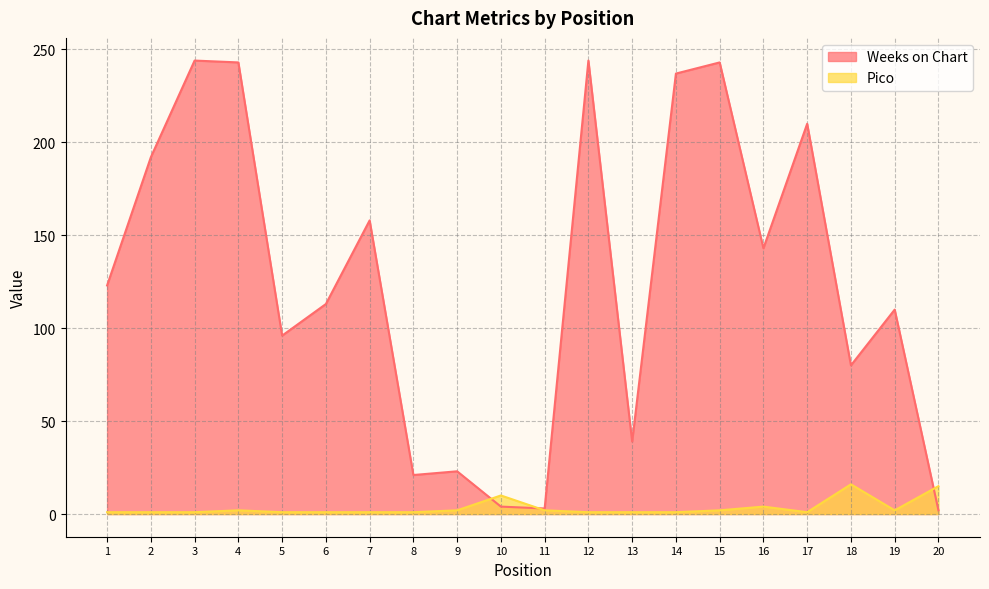

At how many categories does at least one series exceed 202?

6